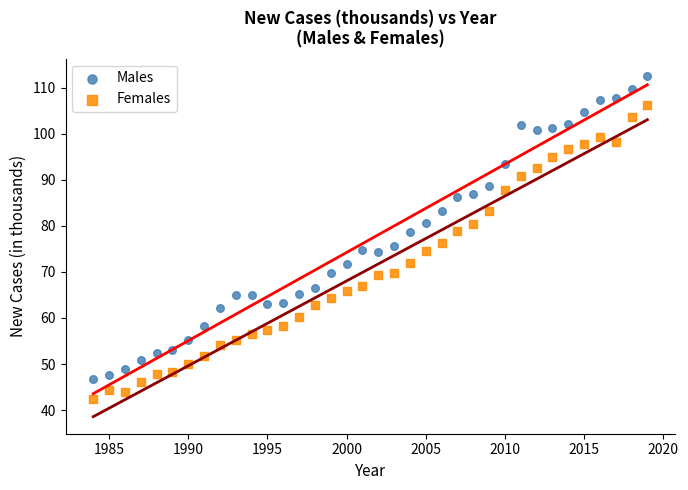

Which series has the largest Y range (max minus min)?

Males